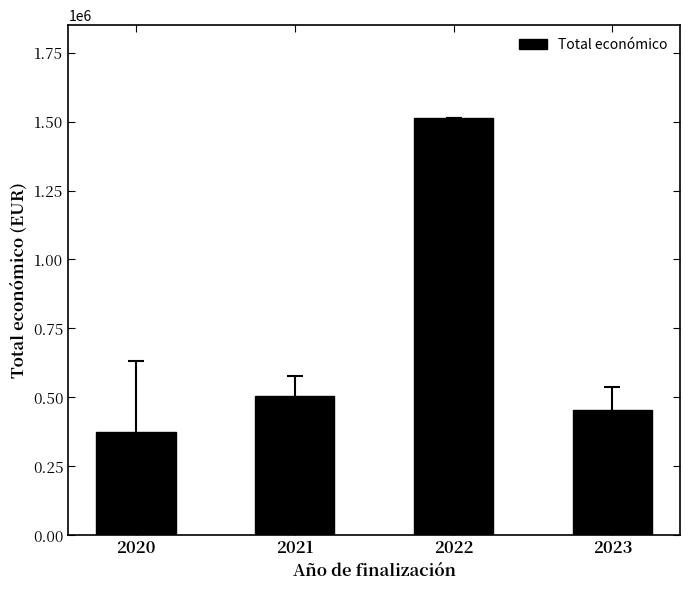

What is the ratio of the value at 2021 to the value at 2020?

1.3